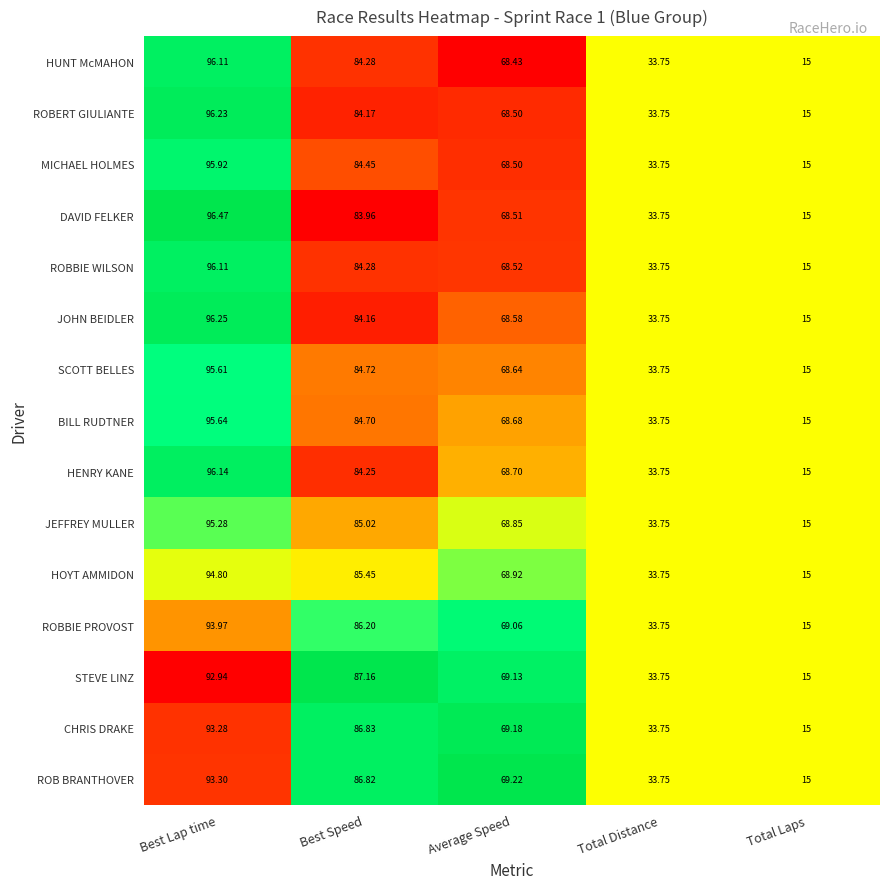

What is the difference between the highest and lowest values at Average Speed?

0.8